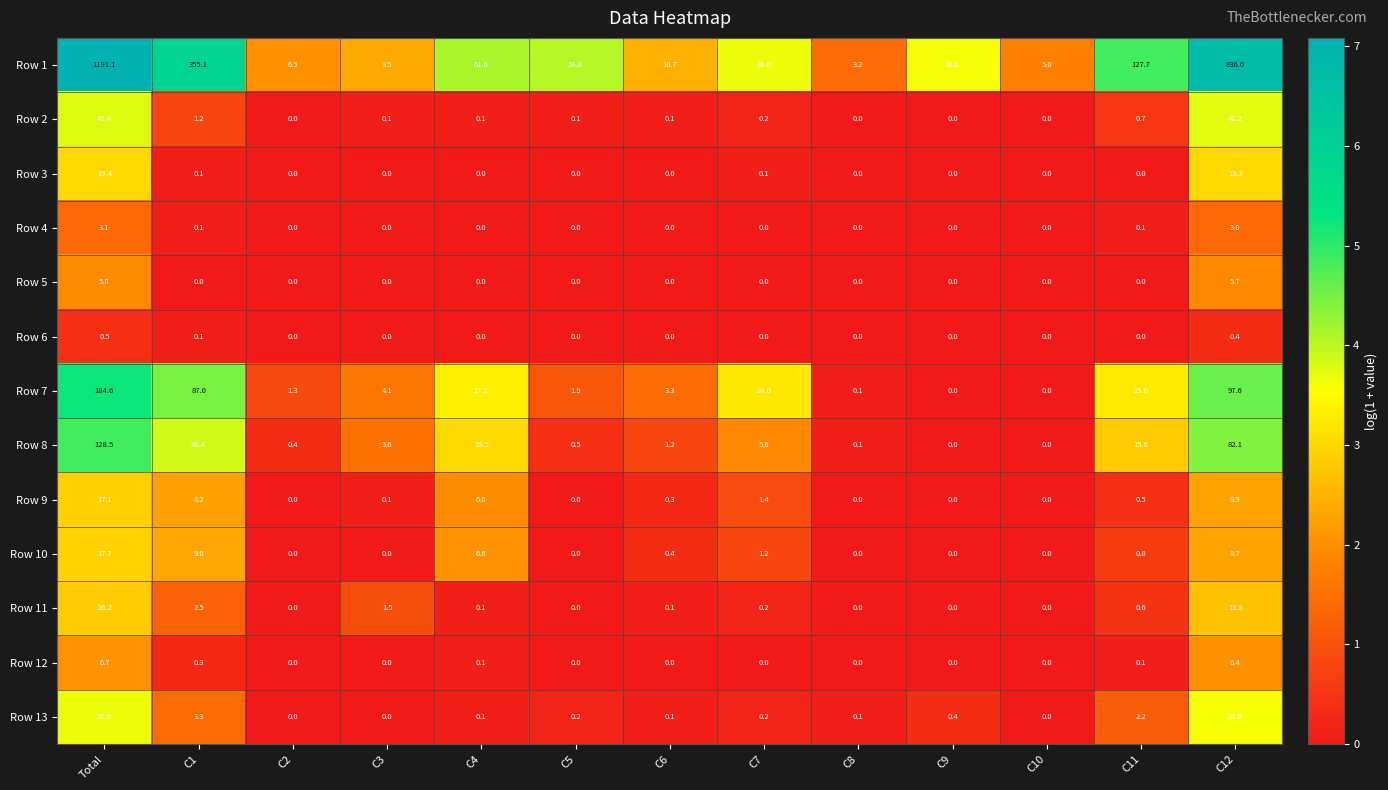

What is the difference between the second highest and minimum values in the Row 3 series?

19.3